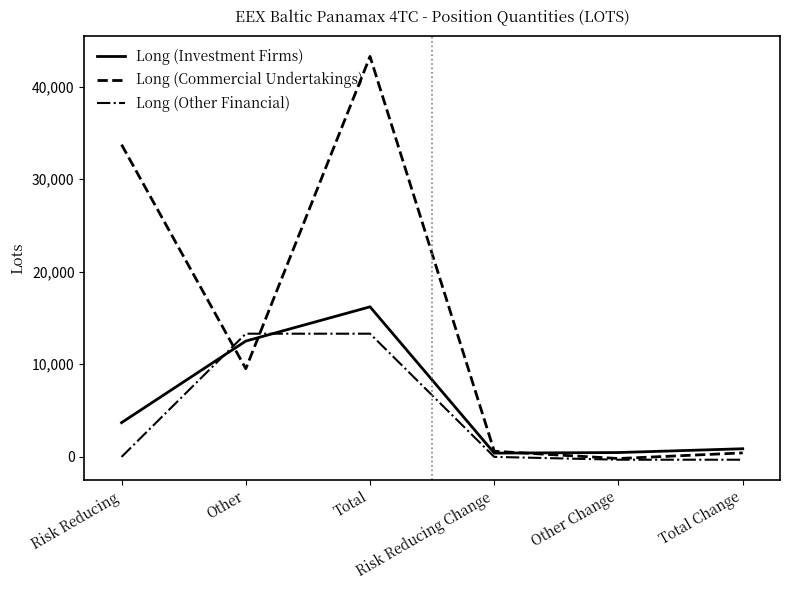

Is it true that Long (Investment Firms) equals 16207.3 at Total?

True